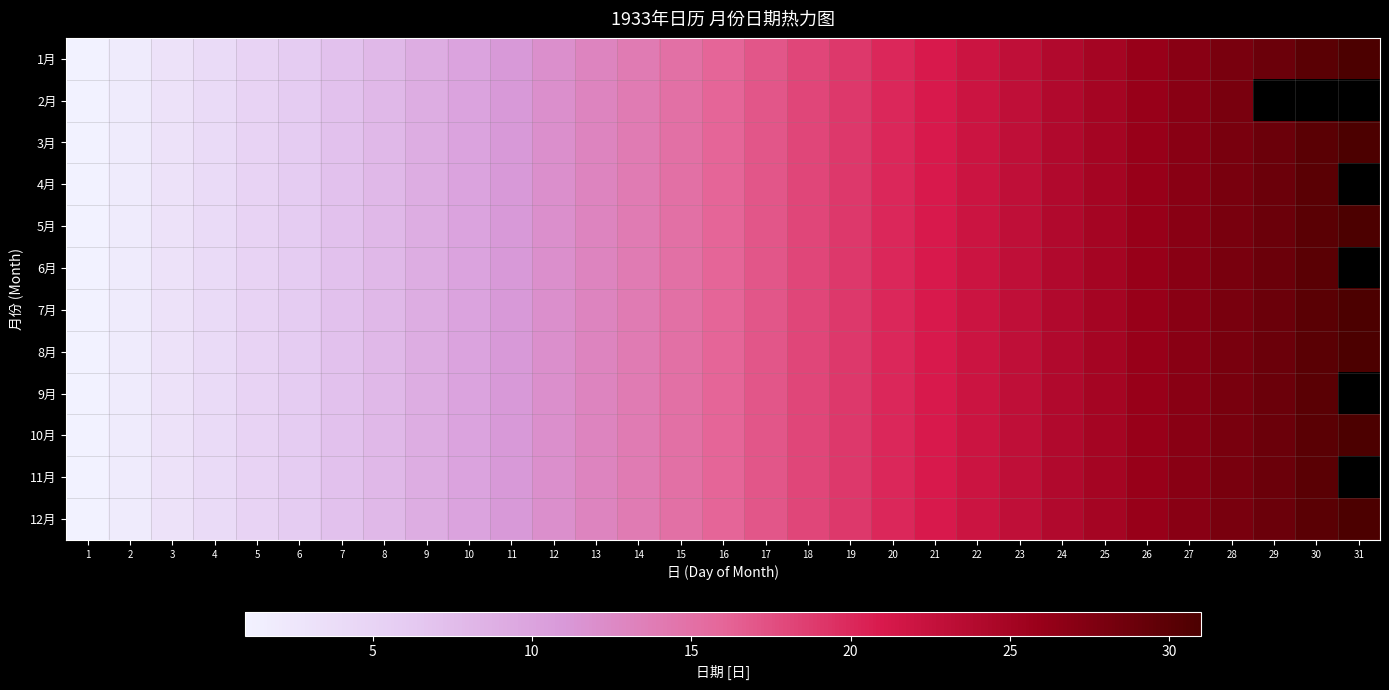

What is the difference between the maximum and minimum values in the 10月 series?

30.0